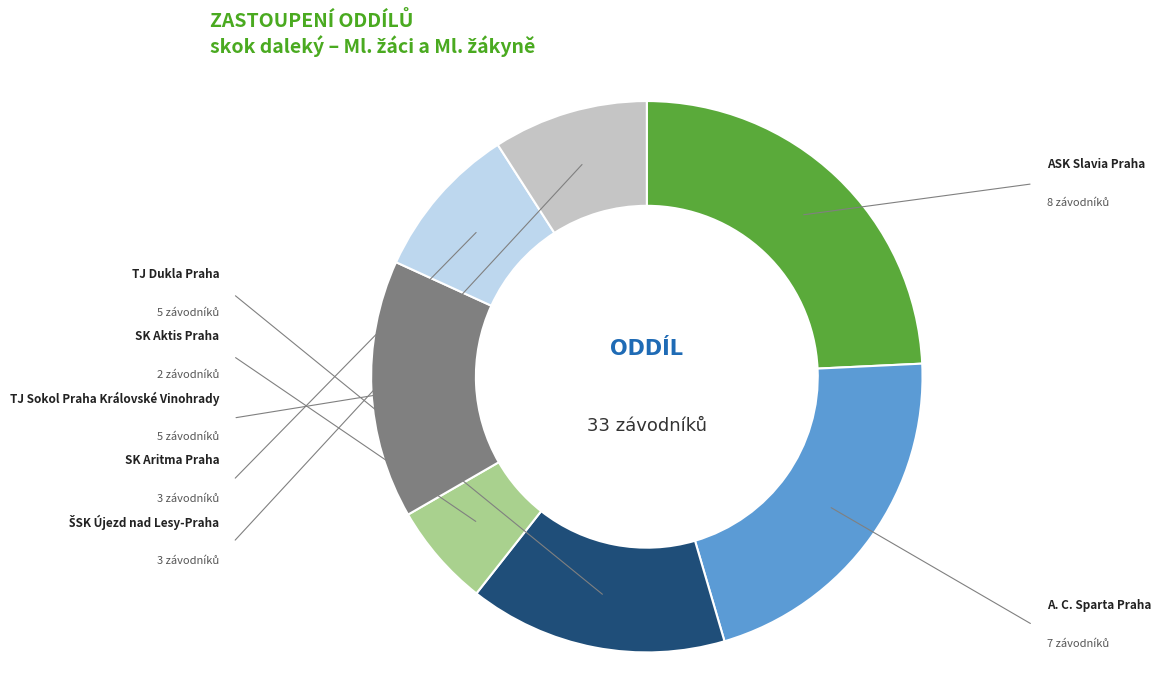

The ŠSK Újezd nad Lesy-Praha slice represents 9% of the pie. True or false?

True